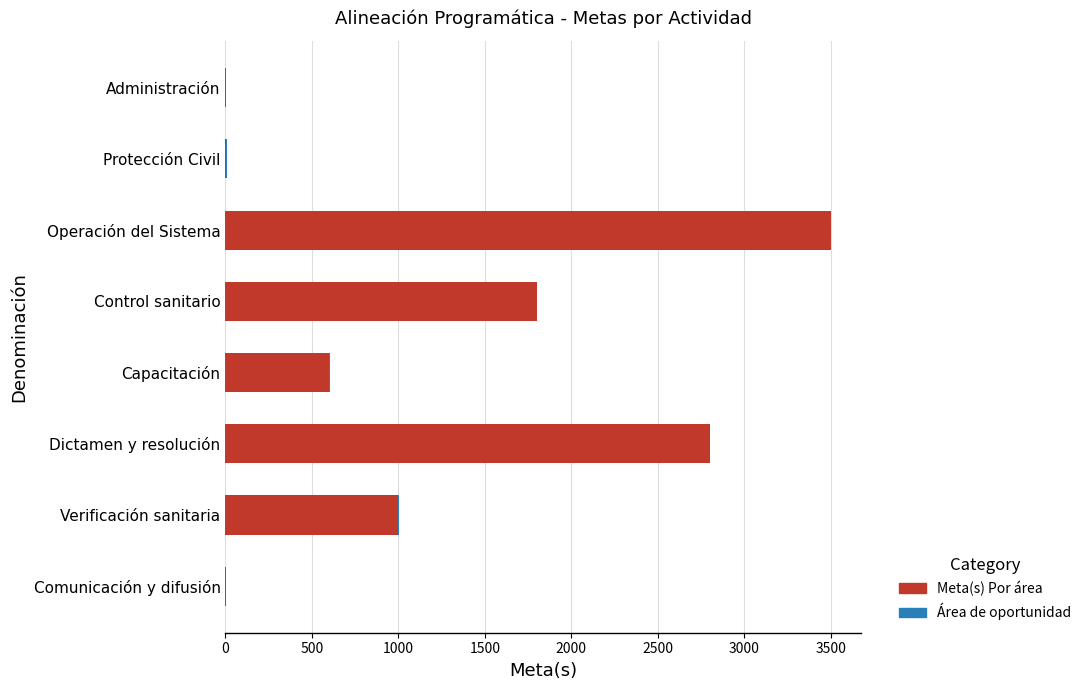

The value of Meta(s) Por área at Dictamen y resolución is 2800. True or false?

True